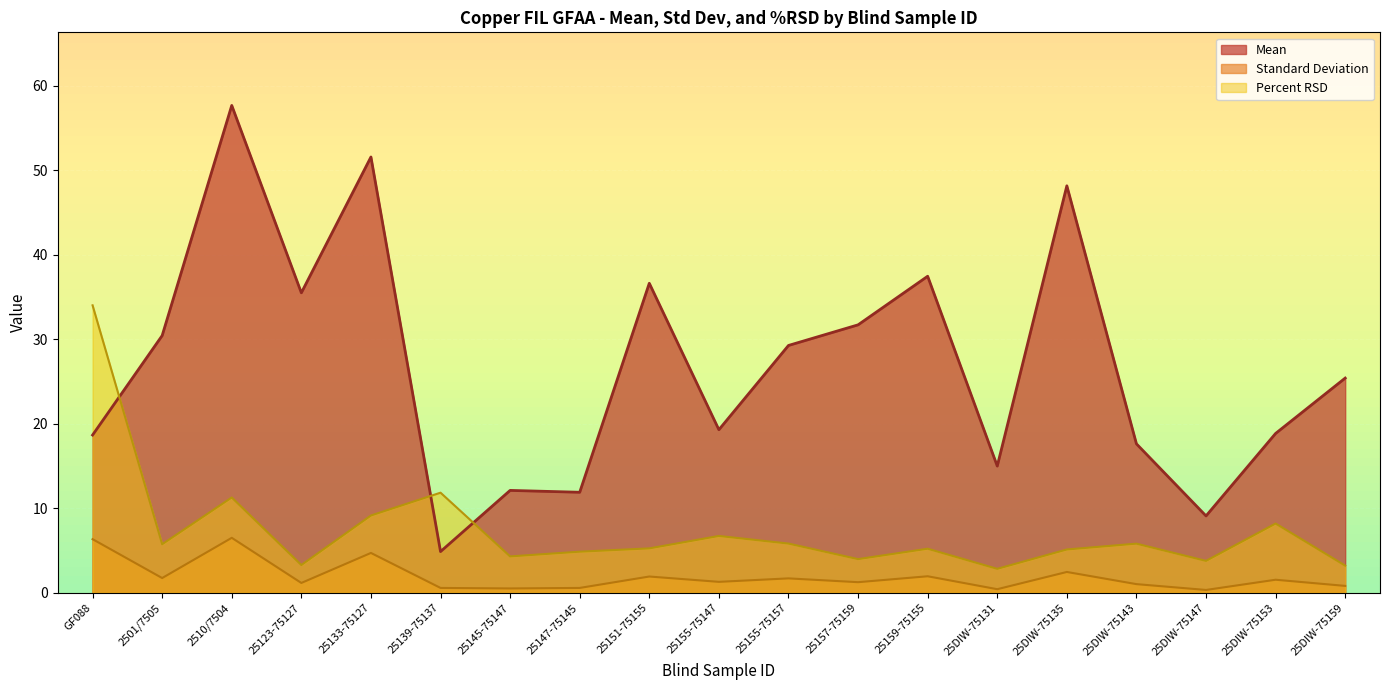

How many distinct data groups are displayed?

3